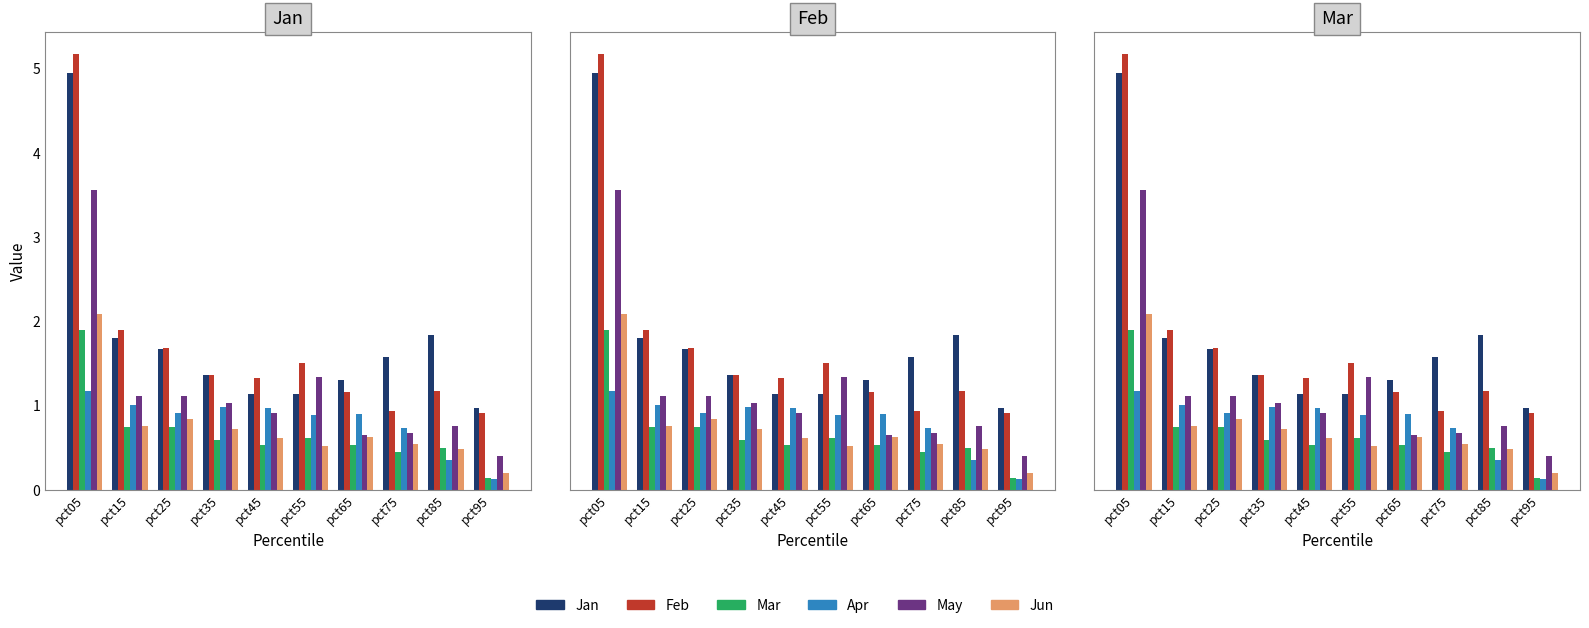

What value does the Feb series have at pct15?

1.9